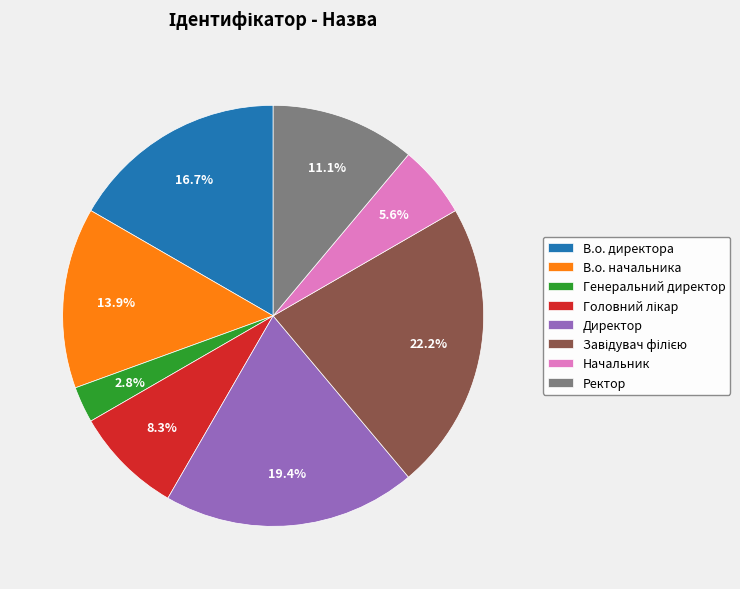

Between Начальник and Ректор, which is larger?

Ректор